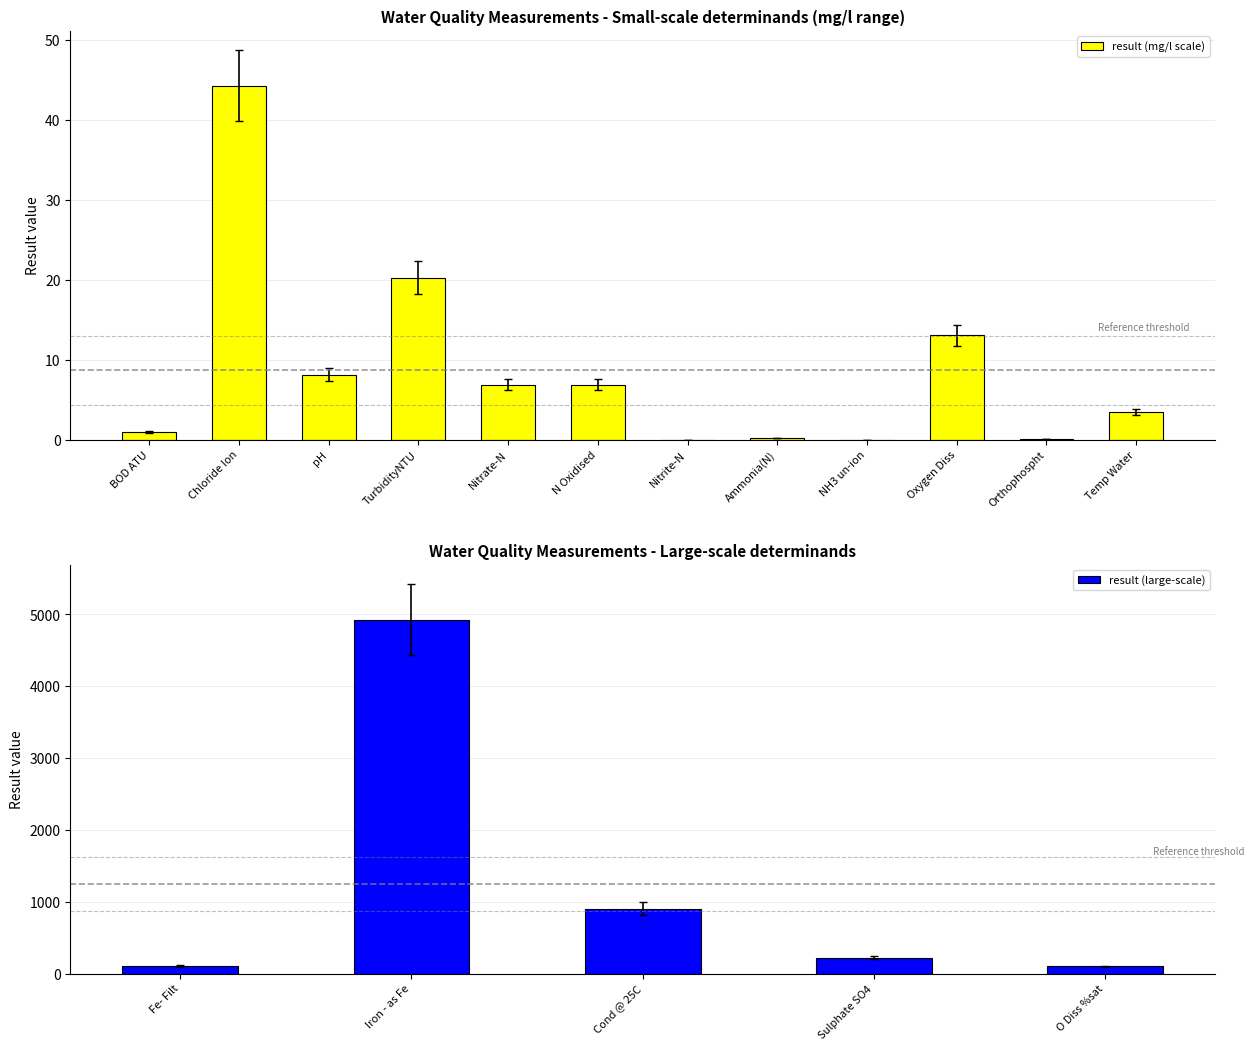

How many bars are there in total?

17